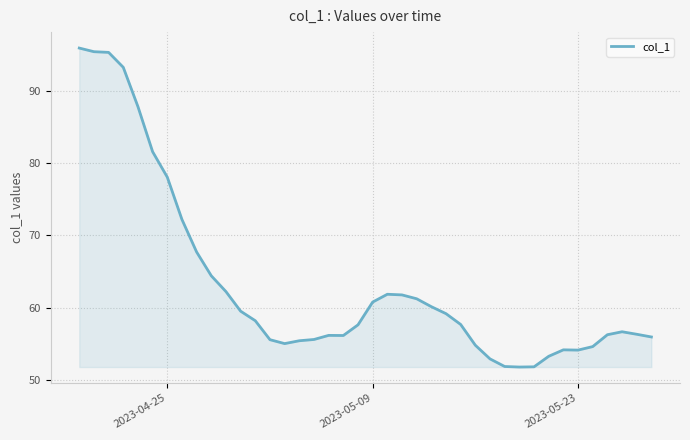

What is the difference between the maximum and minimum values?

44.2